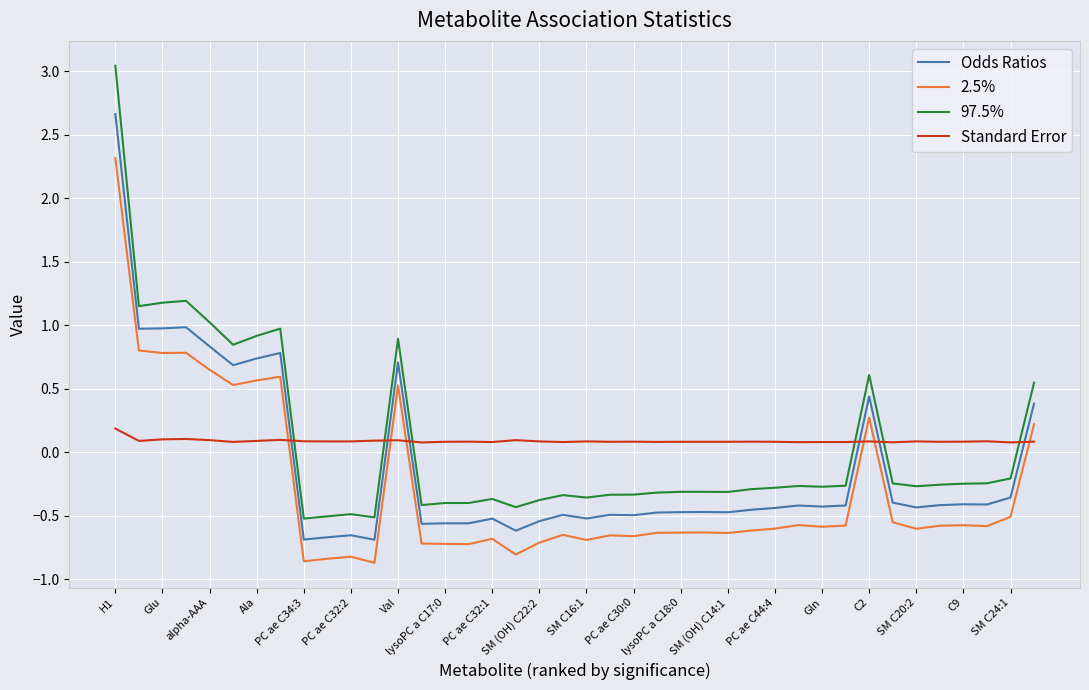

Rank the series by their maximum value, from highest to lowest.

97.5%, Odds Ratios, 2.5%, Standard Error